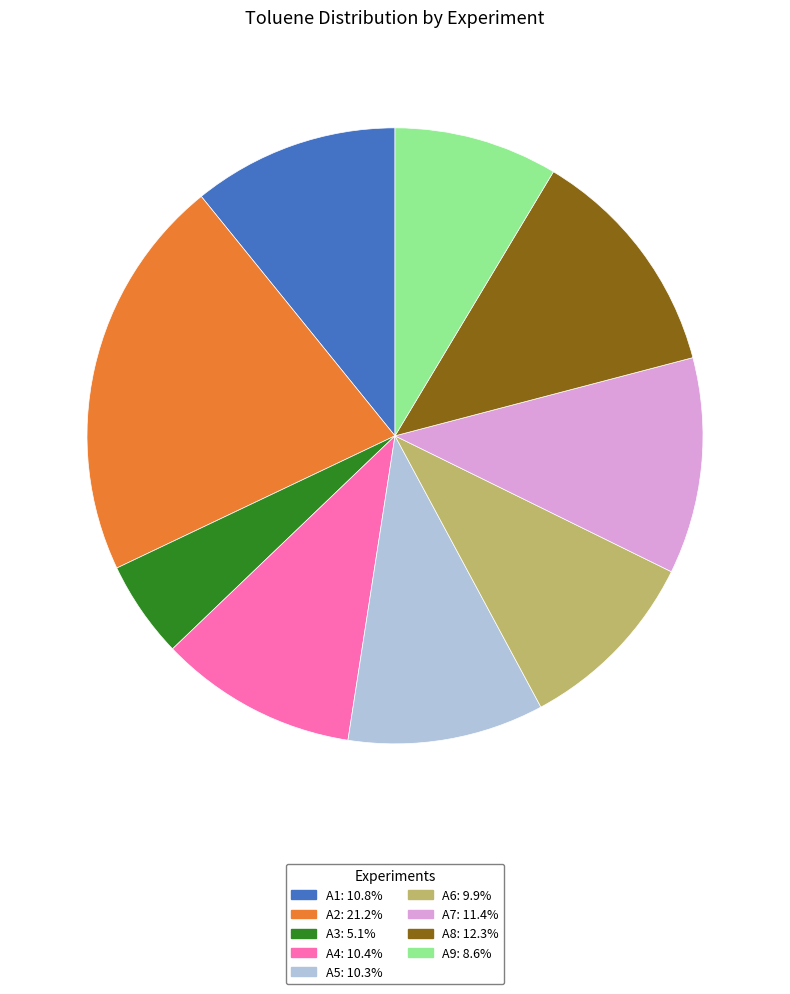

Do A4 and A9 together represent more than half of the pie?

No